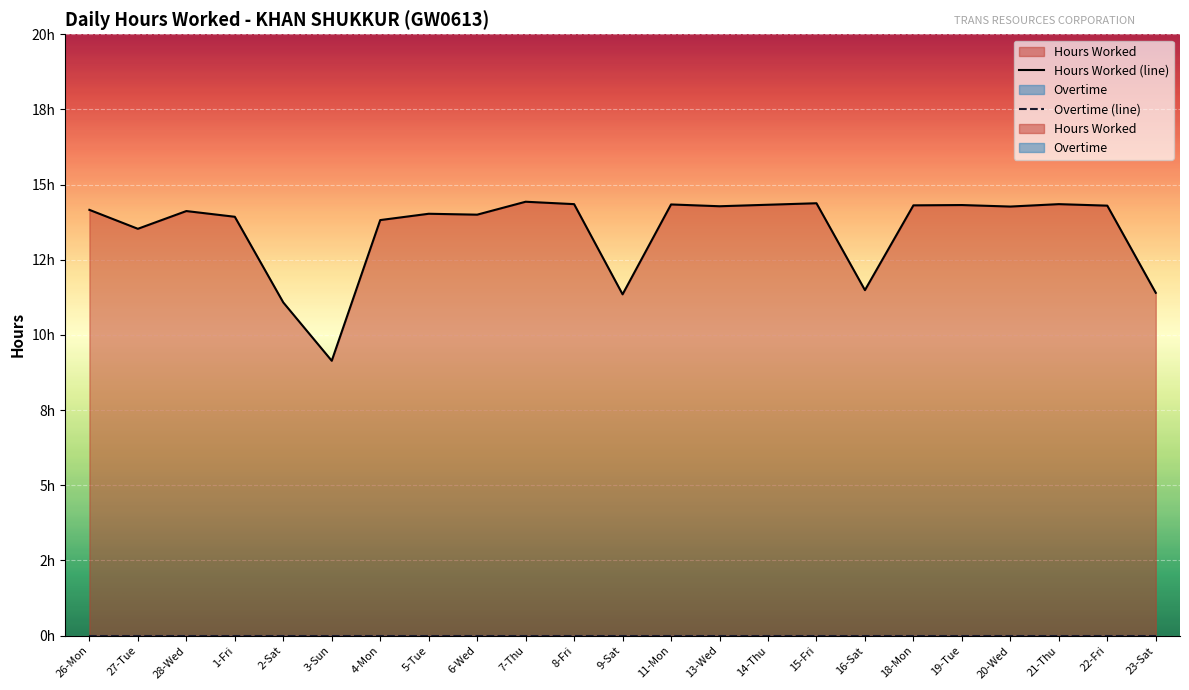

At which category does the chart reach its minimum across all series?

3-Sun